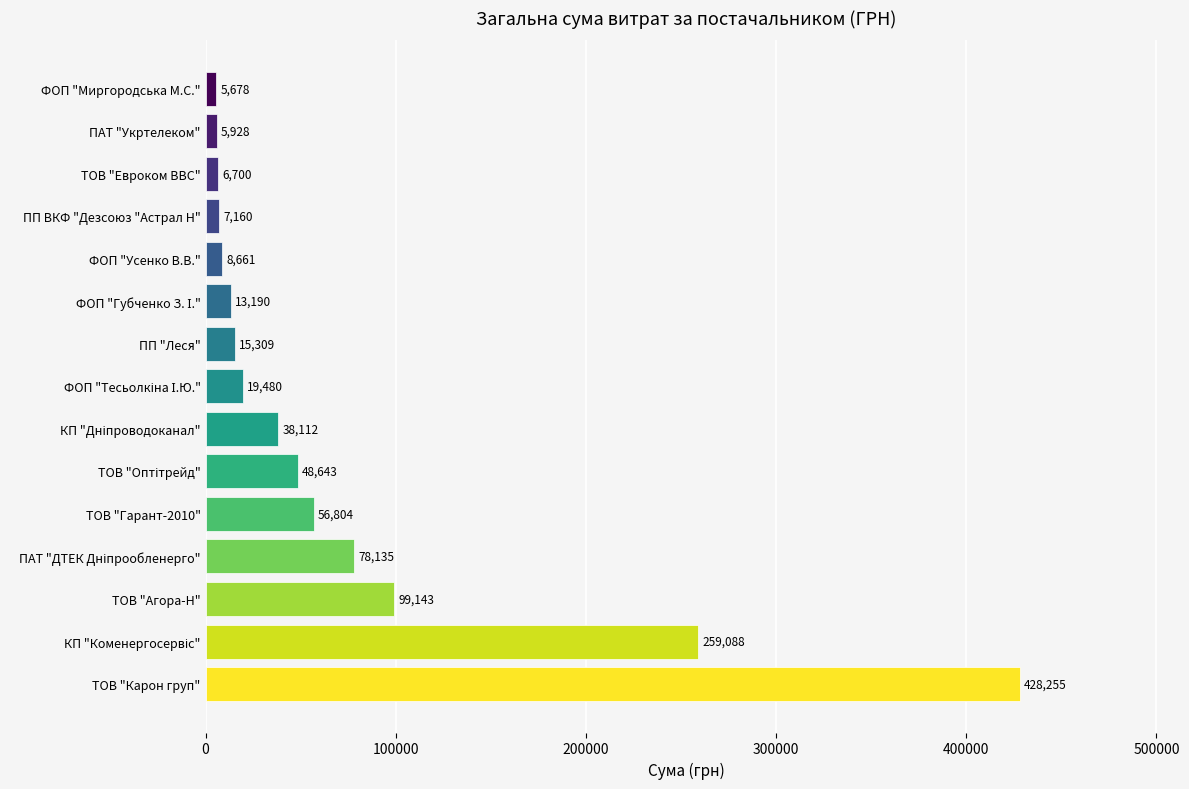

Are the bars horizontal?

Yes